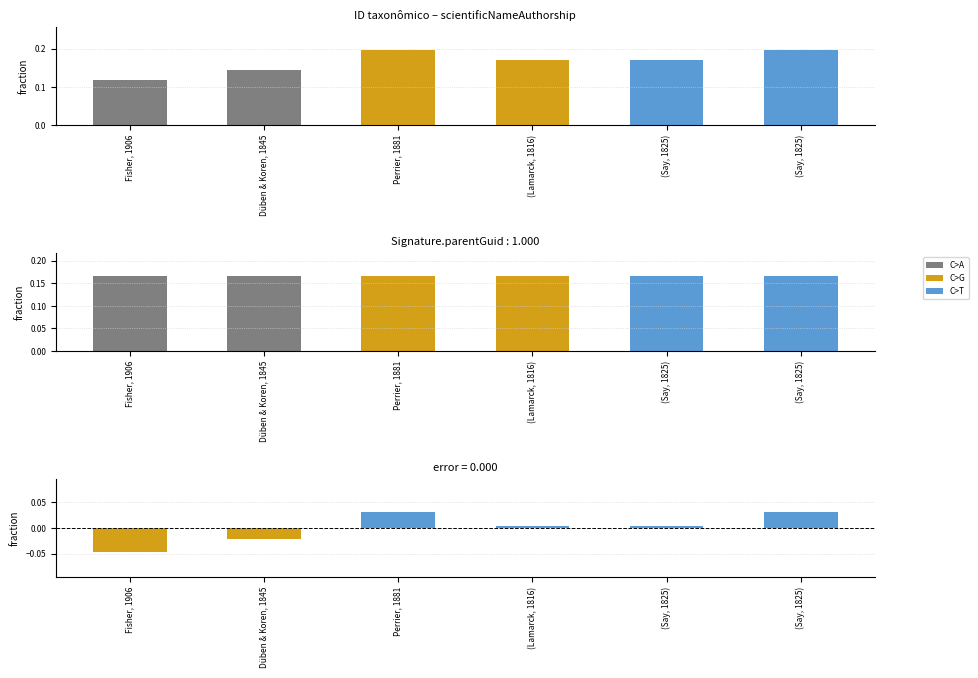

What is the value of the parentGuid bar at the 3rd from the left?

0.2